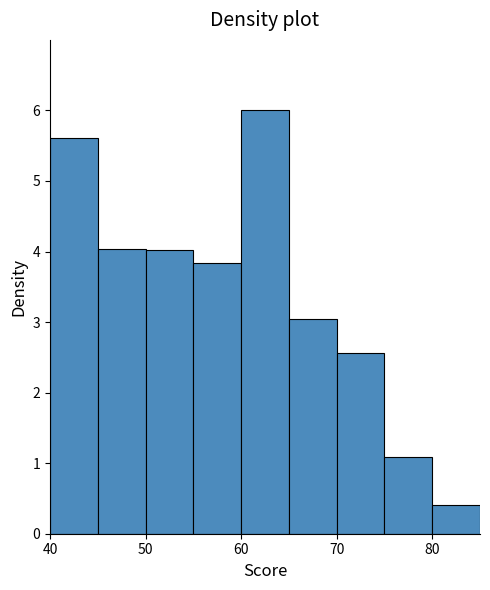

What is the height of the bar covering 70 to 75 on the x-axis? The values are not printed on the chart, so give them approximately, as read against the axis.

2.6